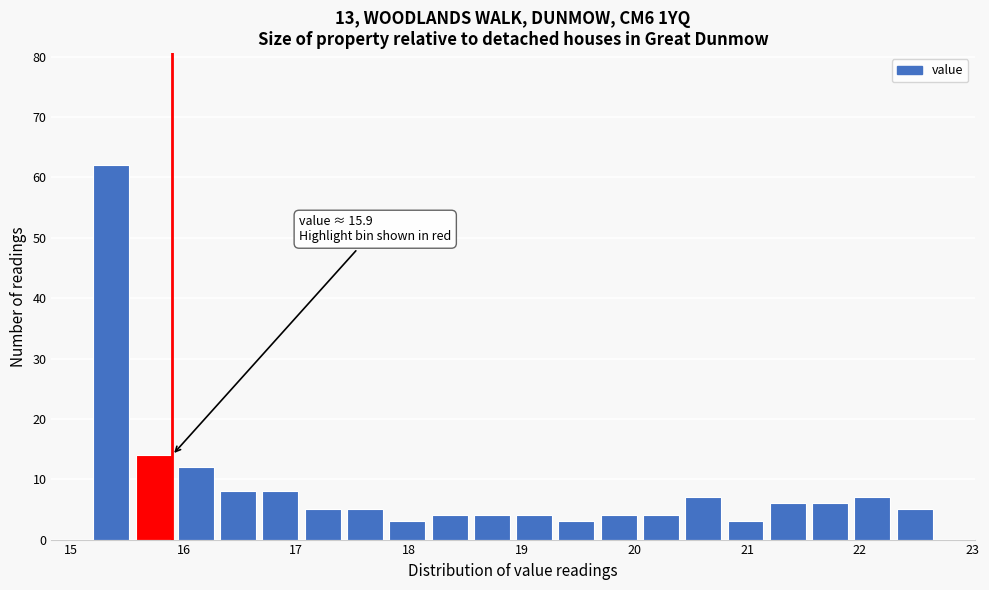

Read against the x-axis, roughly where is the centre of the tallest bar?

15.4